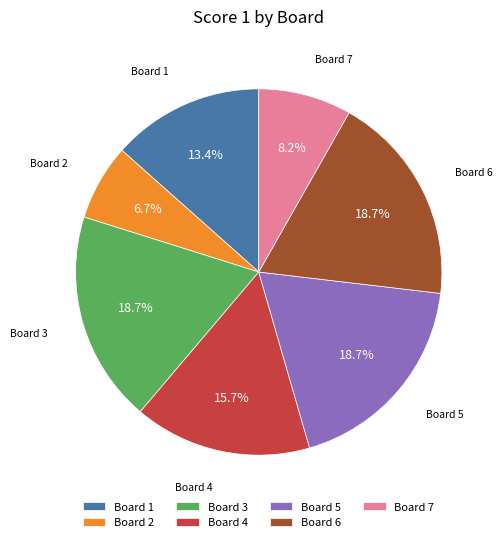

Is there a majority slice in this chart?

No